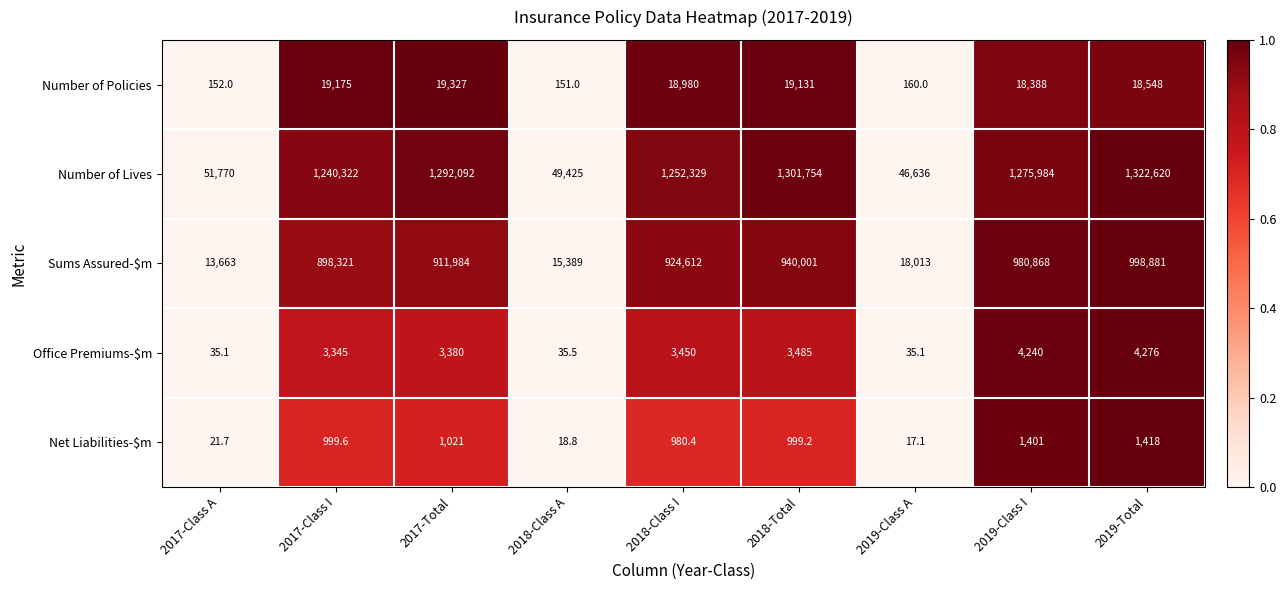

The Office Premiums-$m series shows 4240.0 at 2019-Class I. True or false?

True